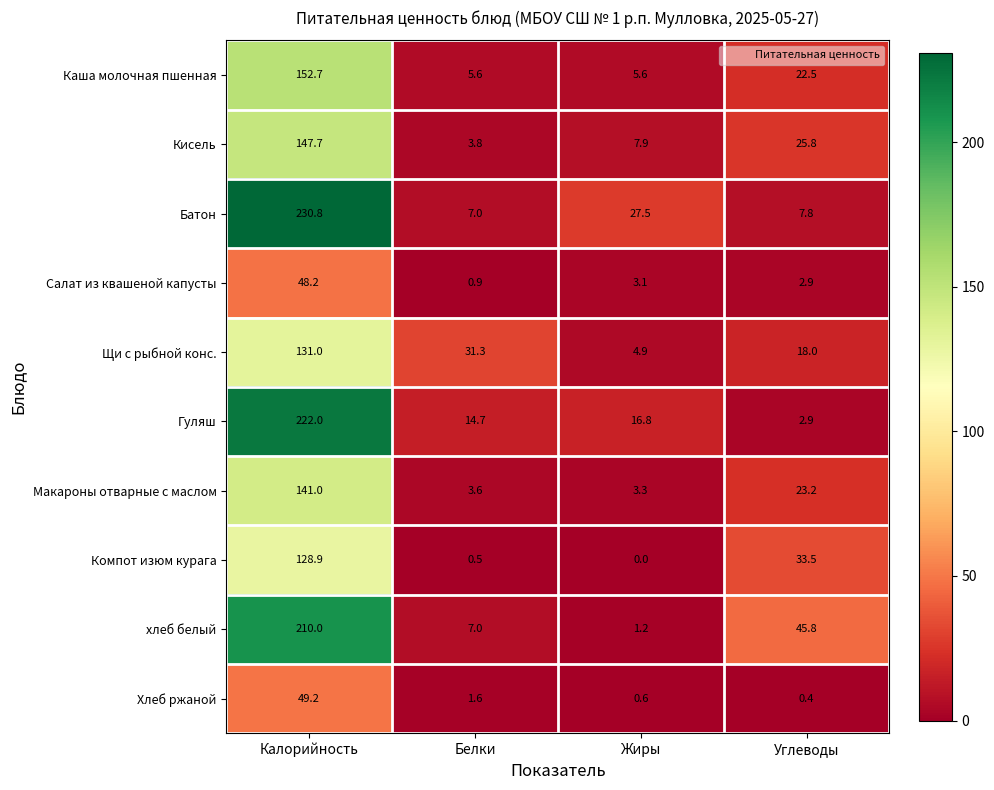

List the series in order of their peak value, highest first.

Батон, Гуляш, хлеб белый, Каша молочная пшенная, Кисель, Макароны отварные с маслом, Щи с рыбной конс., Компот изюм курага, Хлеб ржаной, Салат из квашеной капусты